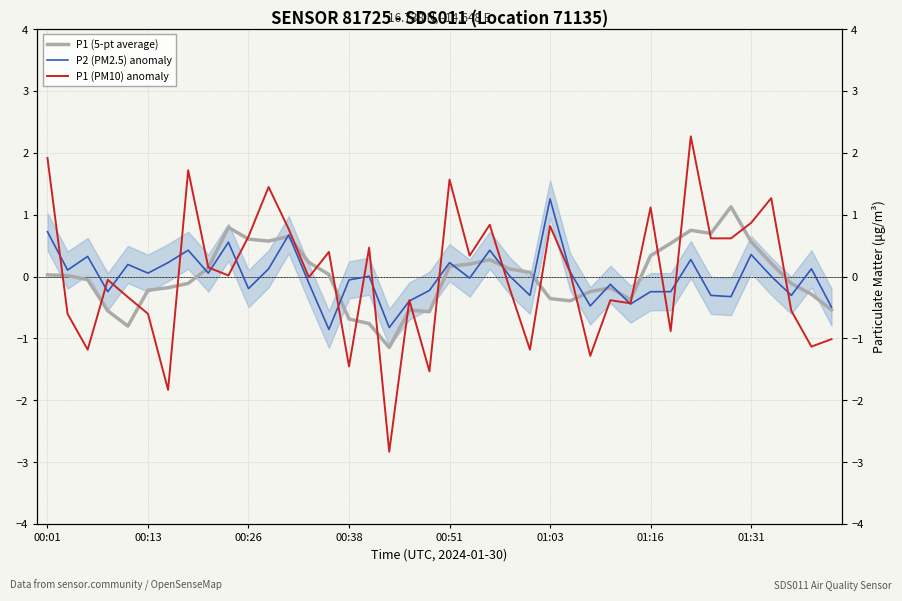

Which series has the widest spread of values?

P1 (PM10) anomaly